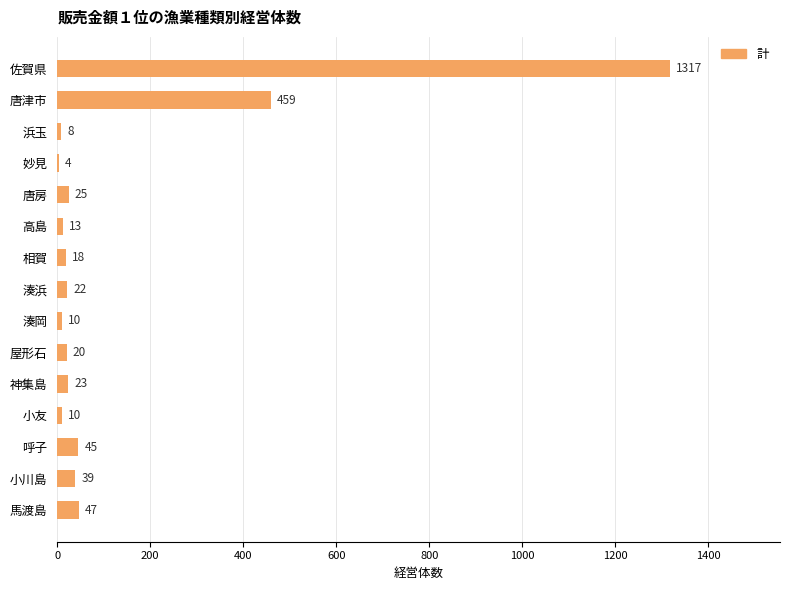

At which category does the chart reach its peak across all series?

佐賀県